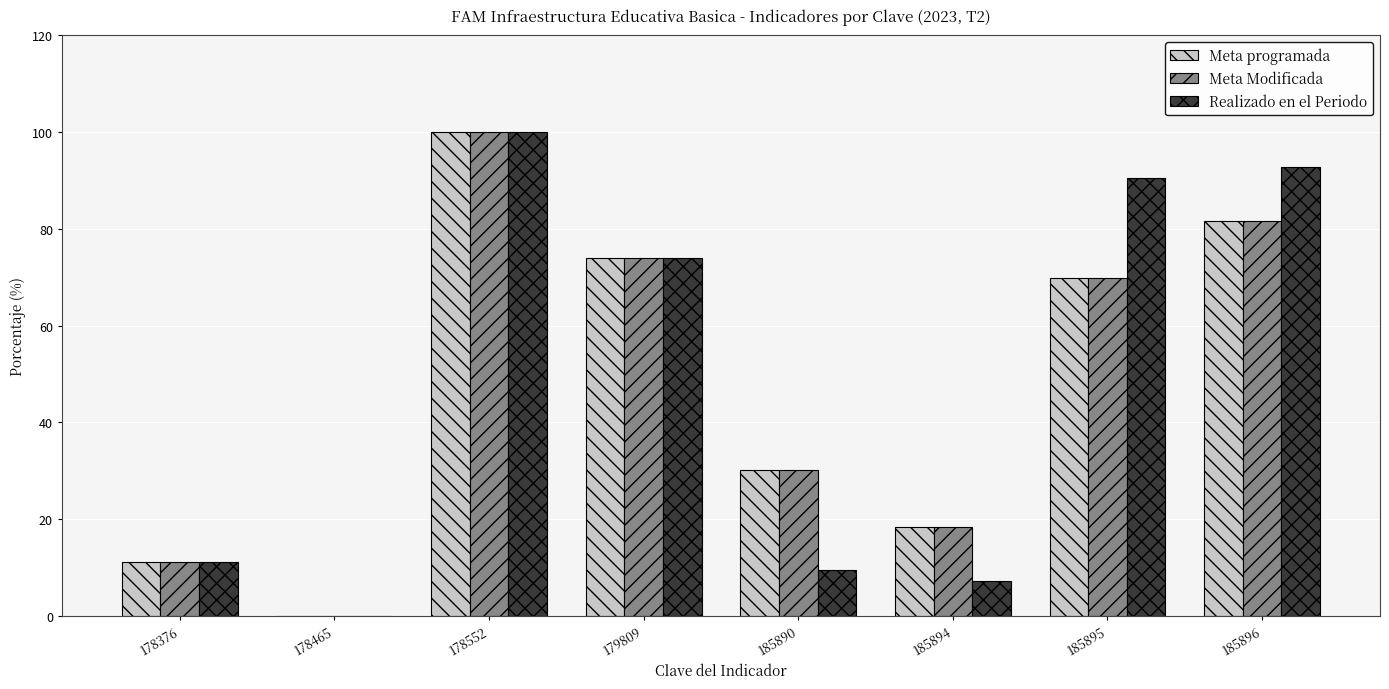

Is it true that Meta Modificada equals 30.2 at 185890?

True